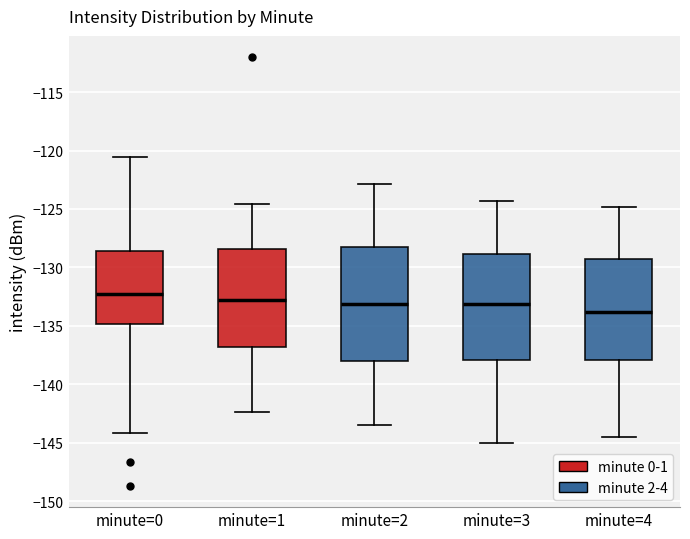

Which box's median line is the highest?

minute=0